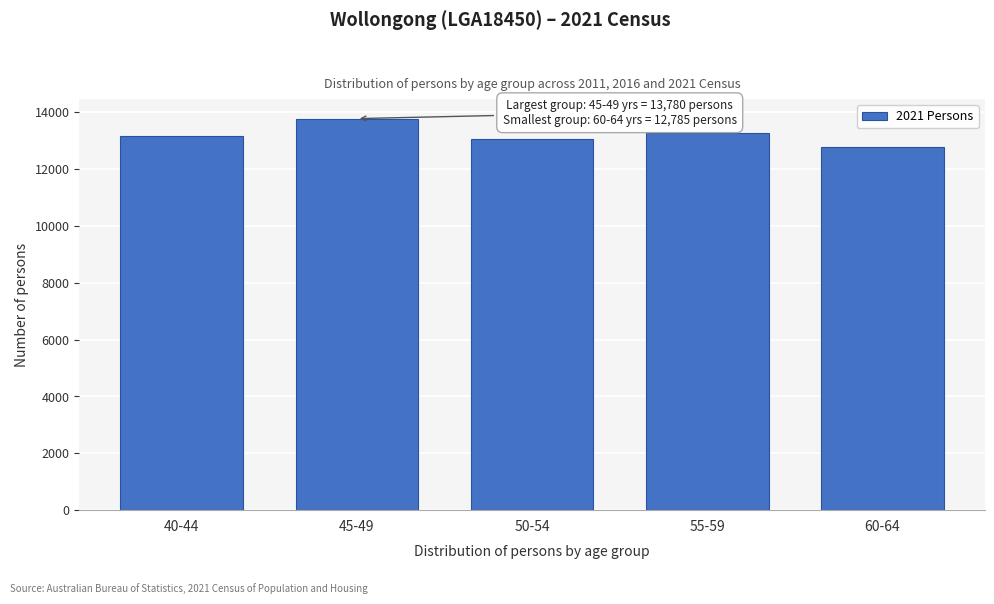

Reading left to right, extract all data points from this chart.

40-44=13176	45-49=13780	50-54=13057	55-59=13285	60-64=12785